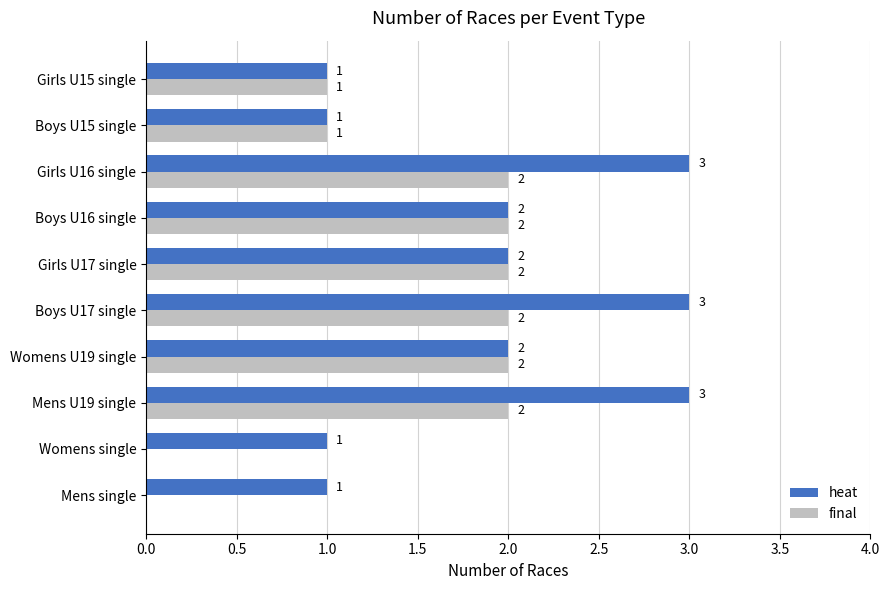

Is the value of heat at Boys U17 single greater than the value of final at Boys U15 single?

Yes